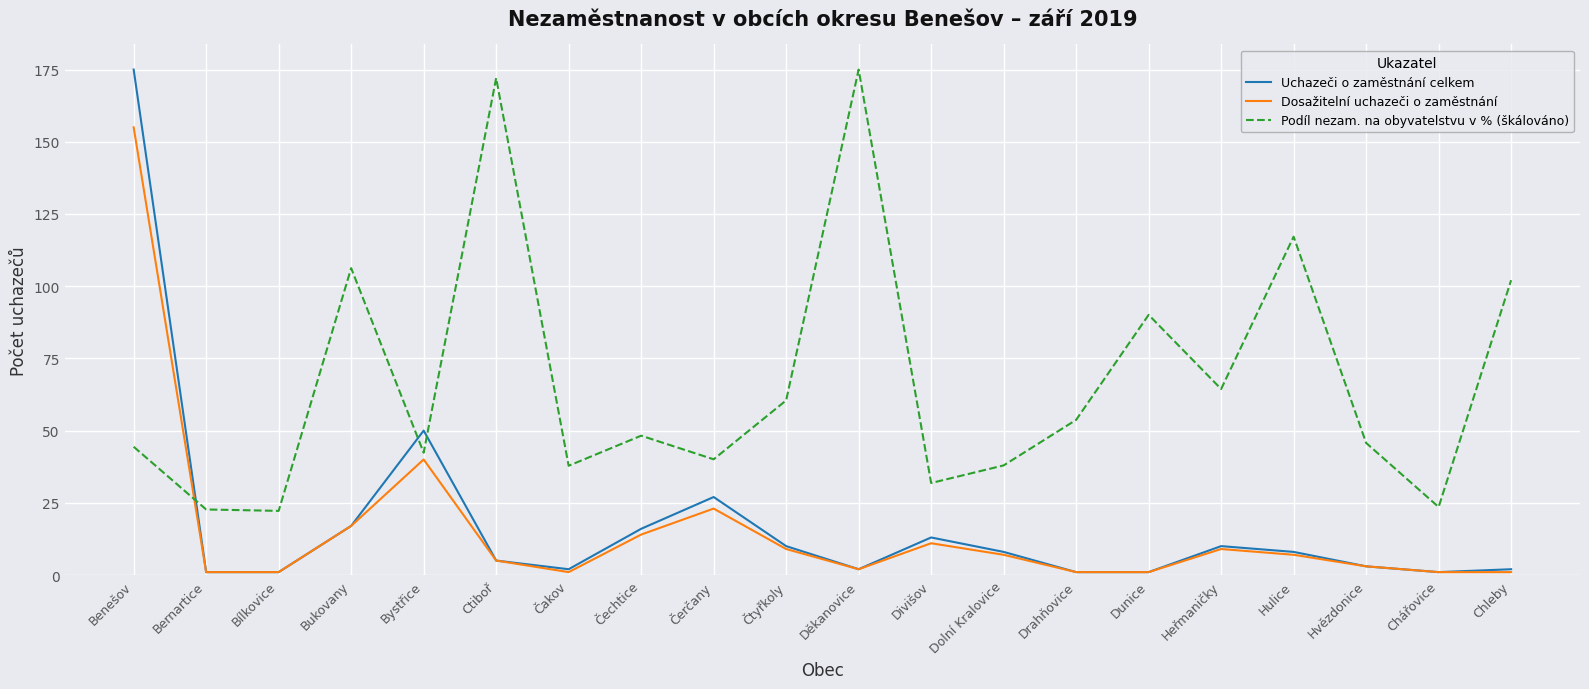

What position from the left is Bystřice?

5